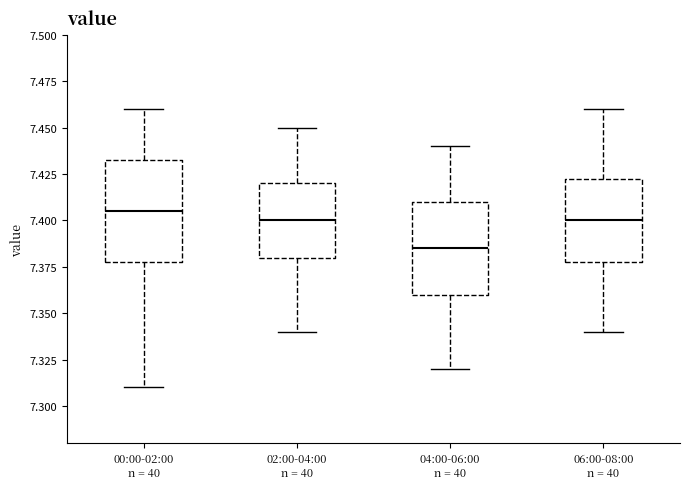

Reading left to right, read every box against the y-axis: the position of its median line, the range the box covers, and the ends of its whiskers. The values are not printed on the chart, so give them approximately, as read against the axis.

00:00-02:00 n = 40: median 7.405, box 7.380 to 7.435, whiskers 7.310 to 7.460
02:00-04:00 n = 40: median 7.400, box 7.380 to 7.420, whiskers 7.340 to 7.450
04:00-06:00 n = 40: median 7.385, box 7.360 to 7.410, whiskers 7.320 to 7.440
06:00-08:00 n = 40: median 7.400, box 7.380 to 7.425, whiskers 7.340 to 7.460